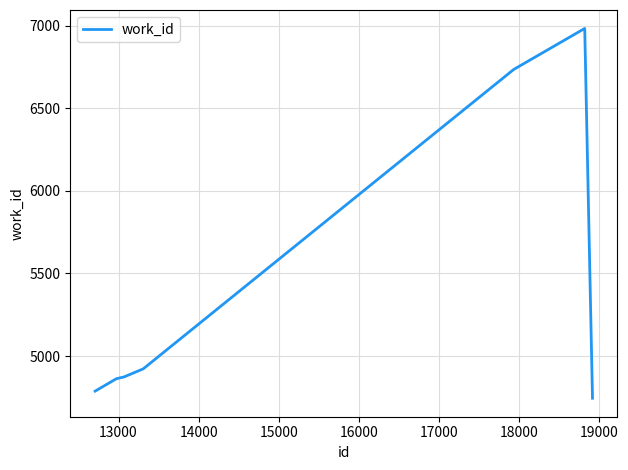

What is the difference between the maximum and minimum values?

2238